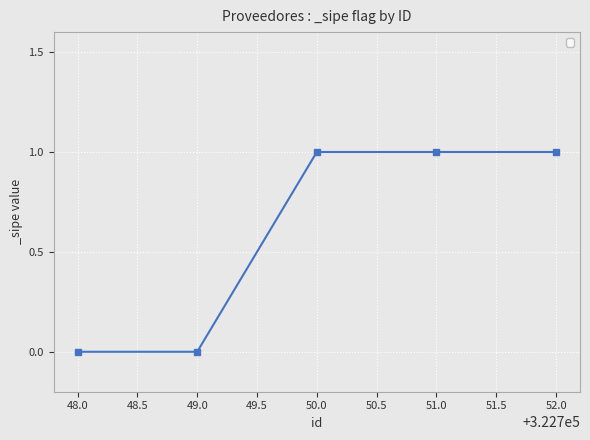

What is the sum of all values?

3